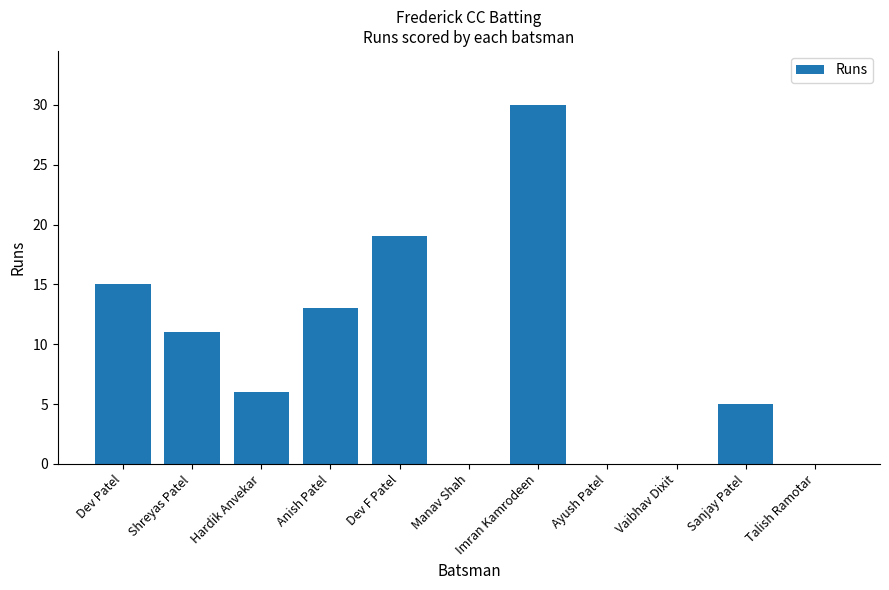

What is the sum of all values?

99